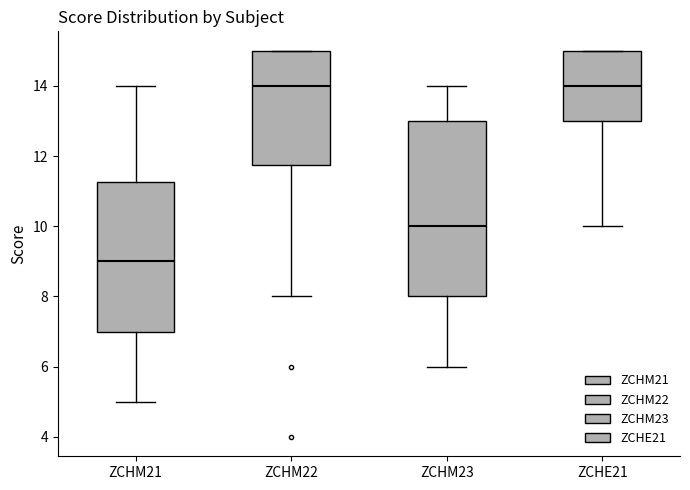

Reading left to right, transcribe this box plot: for each box, give where its median line is, the range the box spans, and where its two whiskers end, as read against the y-axis. The values are not printed on the chart, so give them approximately, as read against the axis.

ZCHM21: median 9.0, box 7.0 to 11.2, whiskers 5.0 to 14.0
ZCHM22: median 14.0, box 11.8 to 15.0, whiskers 8.0 to 15.0
ZCHM23: median 10.0, box 8.0 to 13.0, whiskers 6.0 to 14.0
ZCHE21: median 14.0, box 13.0 to 15.0, whiskers 10.0 to 15.0